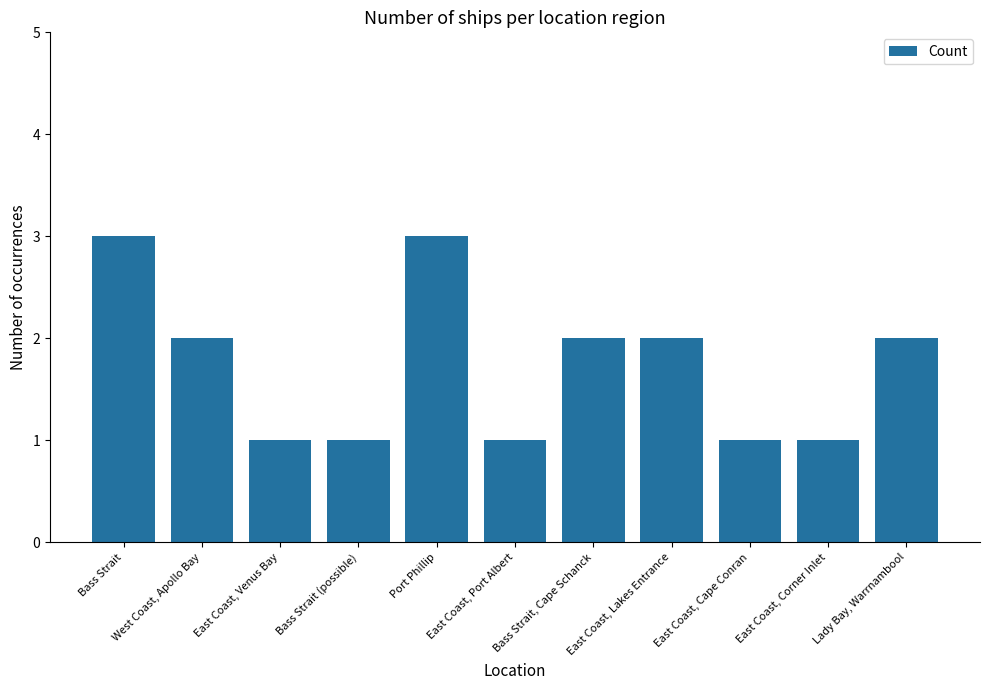

What is the label of the 2nd bar from the right?

East Coast, Corner Inlet